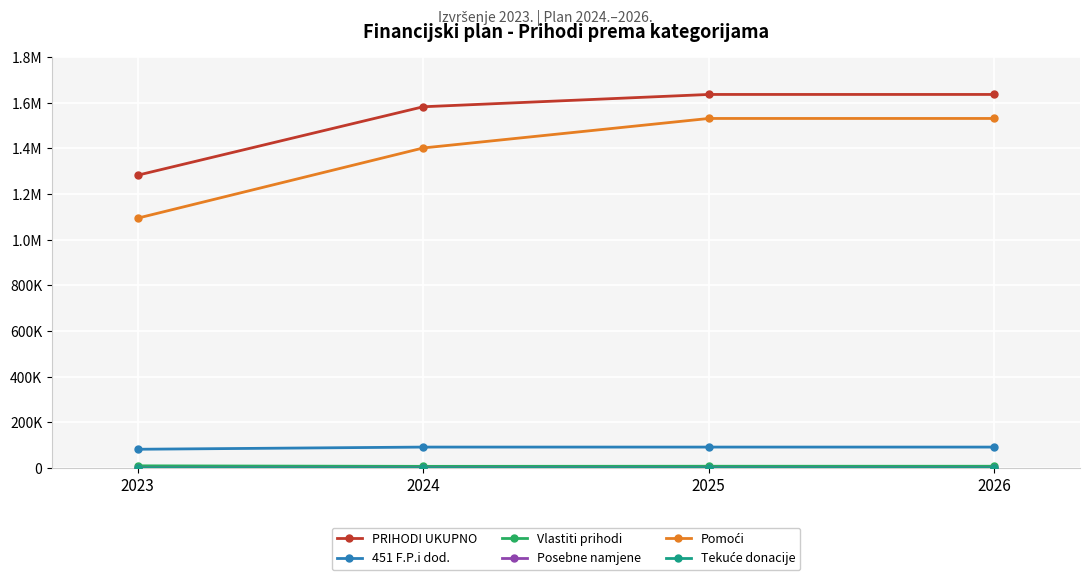

Is this an area chart (filled region under the line)?

No